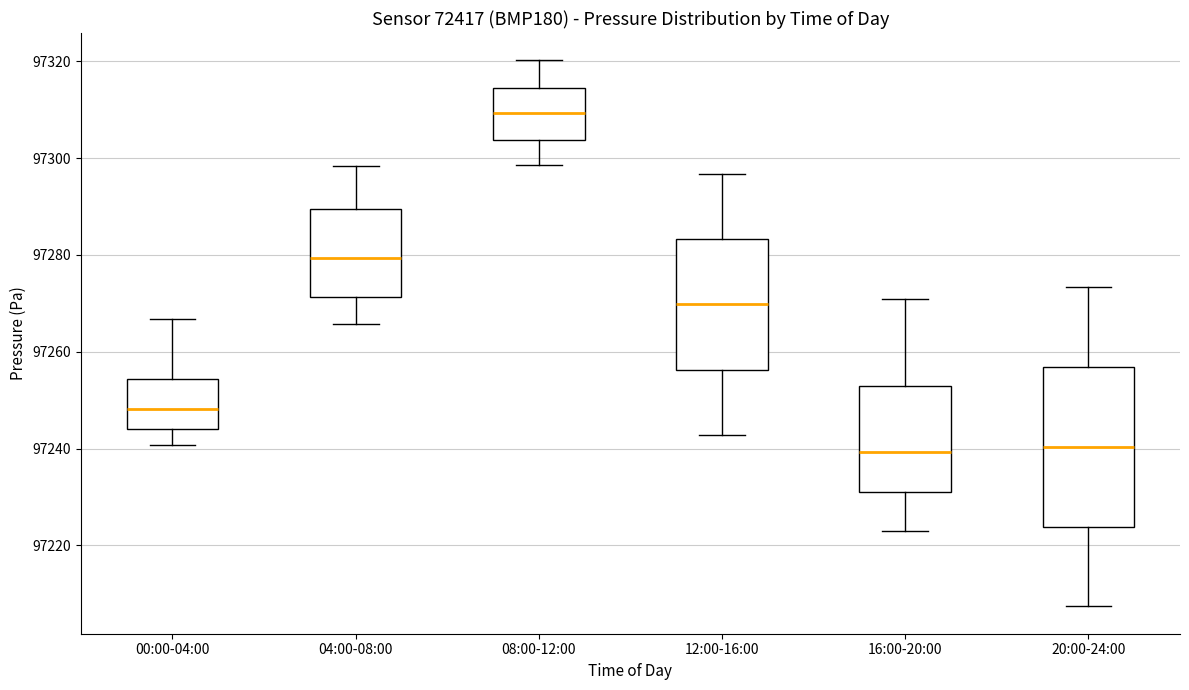

Where does the upper whisker of the box for 16:00-20:00 end on the y-axis? The values are not printed on the chart, so give them approximately, as read against the axis.

97272